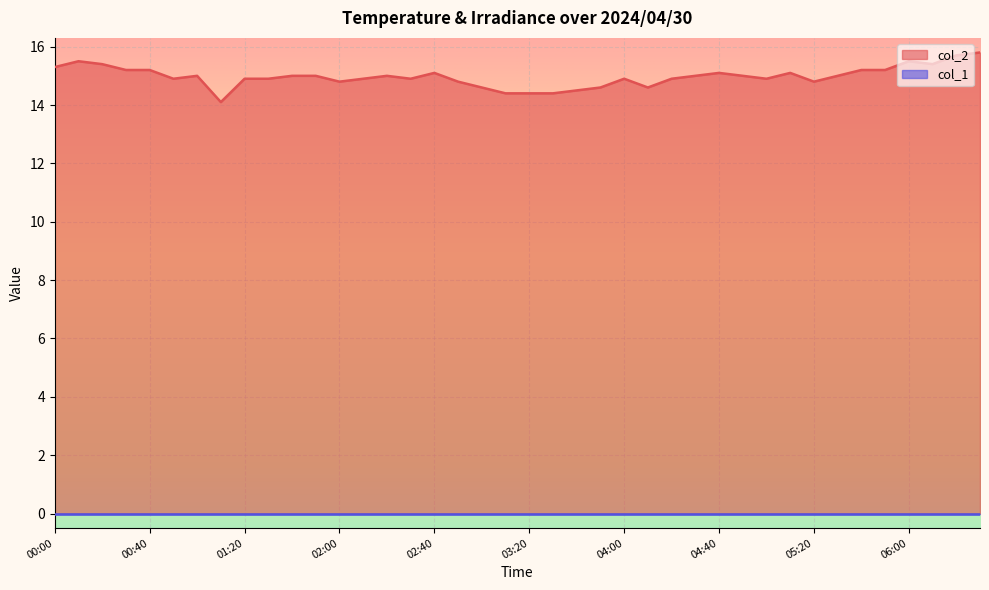

Is it true that the value at 06:30 is 9.3?

False